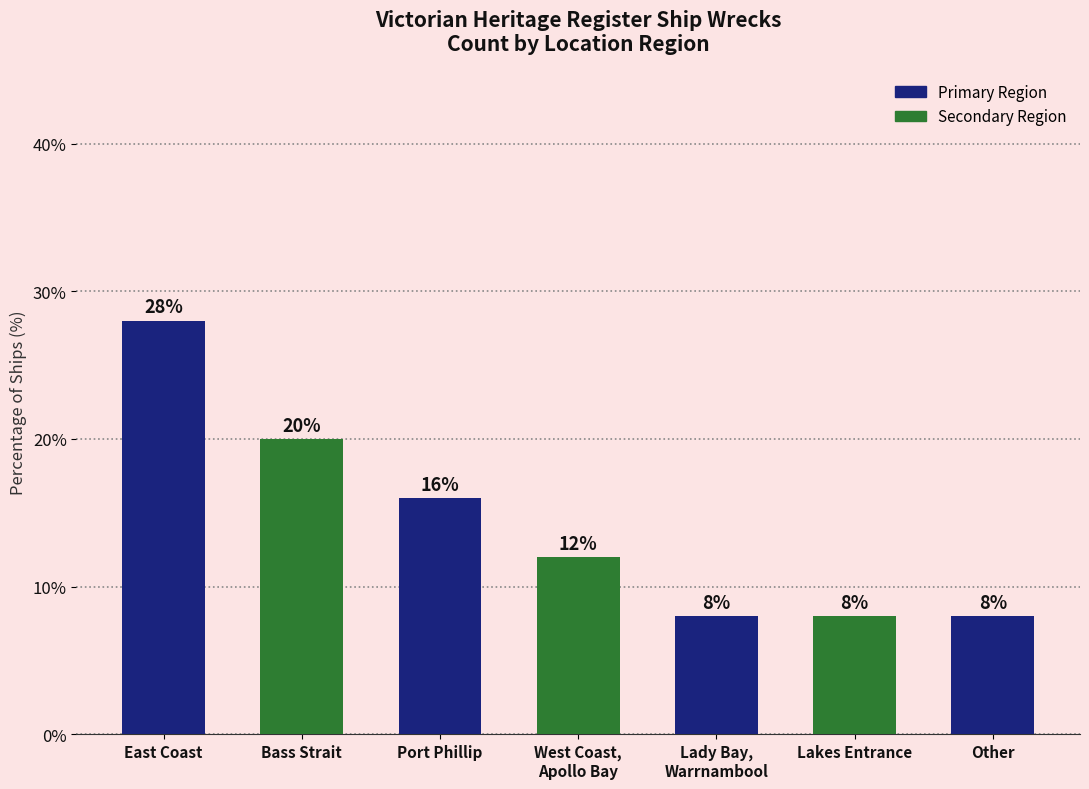

Are the bars grouped side by side (vs. stacked)?

No